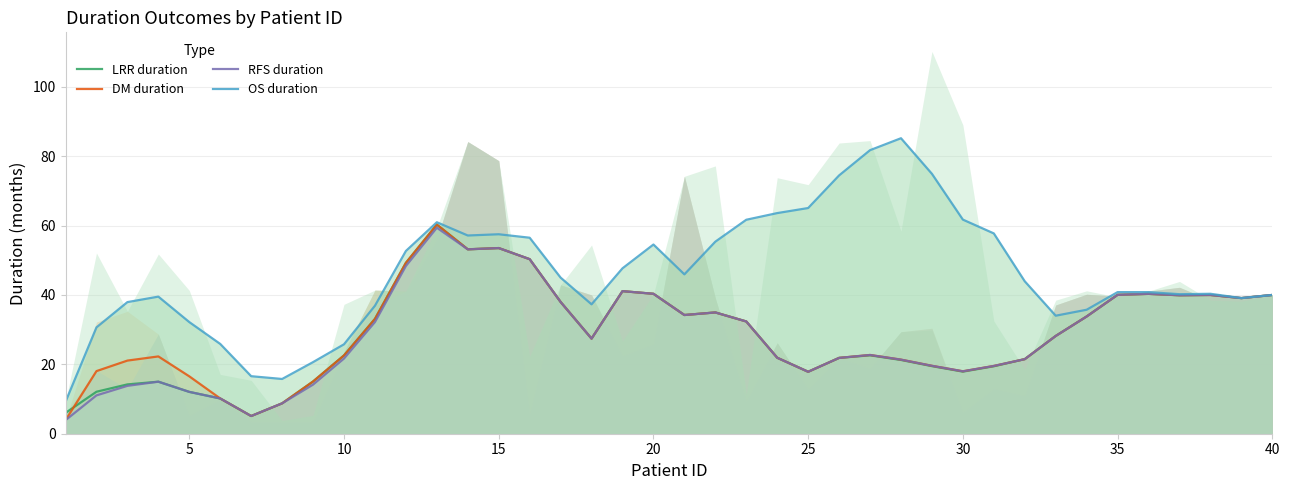

What is the sum of all LRR duration values?

1154.2